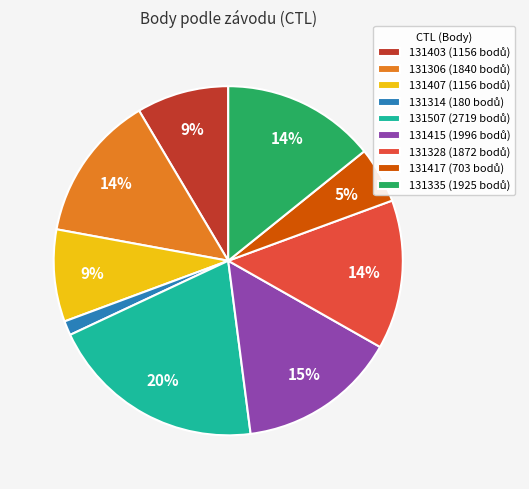

Does any single category account for the majority?

No